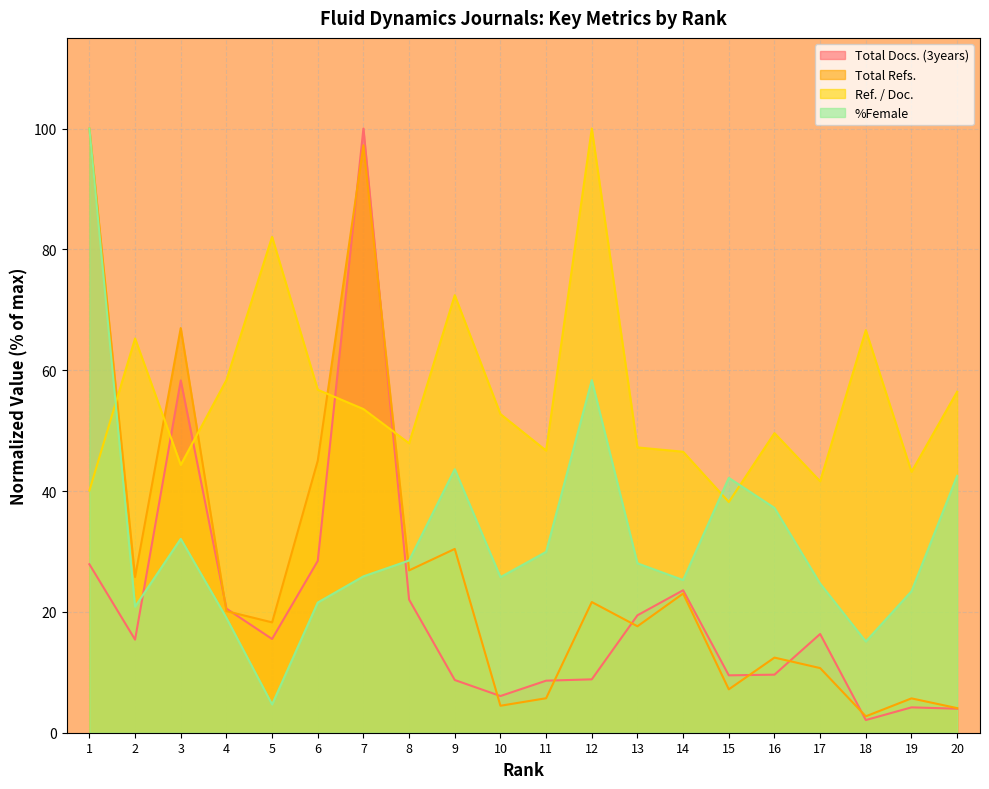

Reading right to left, extract all data points from this chart.

Total Docs. (3years): 20=4.0	19=4.2	18=2.1	17=16.3	16=9.6	15=9.5	14=23.6	13=19.4	12=8.8	11=8.6	10=6.1	9=8.7	8=22.0	7=100.0	6=28.4	5=15.5	4=20.5	3=58.3	2=15.4	1=27.9
Total Refs.: 20=4.1	19=5.7	18=2.7	17=10.7	16=12.4	15=7.2	14=23.0	13=17.6	12=21.6	11=5.7	10=4.5	9=30.4	8=26.9	7=97.2	6=45.0	5=18.3	4=20.1	3=67.0	2=25.8	1=100.0
Ref. / Doc.: 20=56.4	19=43.2	18=66.6	17=41.6	16=49.6	15=38.2	14=46.5	13=47.2	12=100.0	11=46.7	10=52.7	9=72.4	8=47.9	7=53.6	6=56.8	5=82.1	4=58.4	3=44.3	2=65.3	1=40.1
%Female: 20=42.5	19=23.4	18=15.1	17=24.7	16=37.2	15=42.2	14=25.3	13=28.0	12=58.4	11=29.9	10=25.7	9=43.6	8=28.5	7=25.9	6=21.5	5=4.7	4=19.0	3=32.1	2=20.9	1=100.0